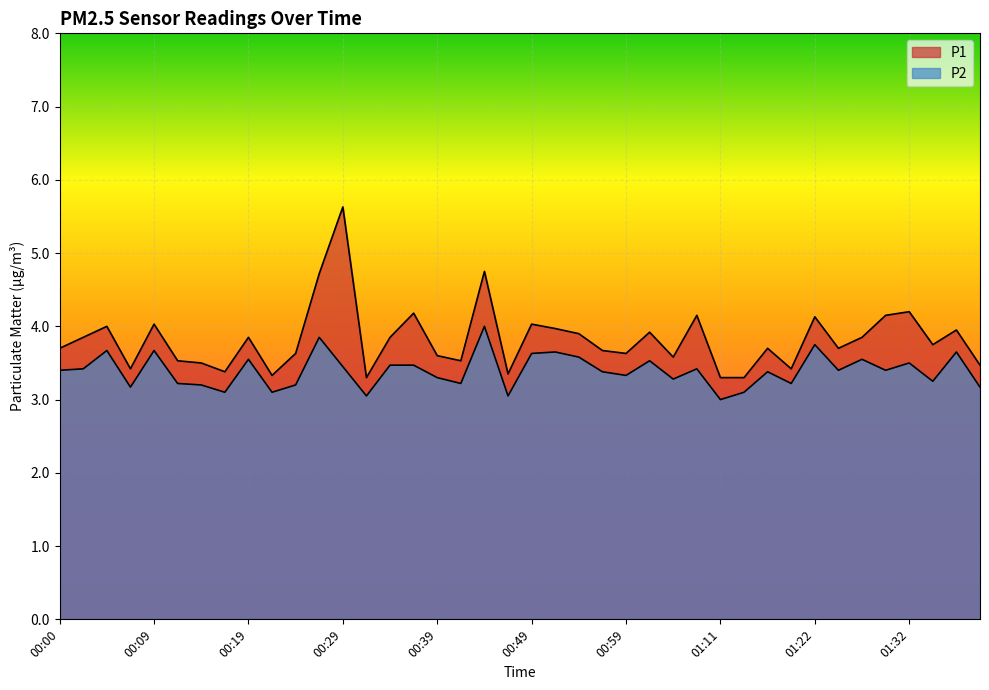

Reading right to left, transcribe all the data shown in this chart.

P1: 01:40=3.5	01:37=4.0	01:35=3.8	01:32=4.2	01:30=4.2	01:27=3.9	01:25=3.7	01:22=4.1	01:19=3.4	01:16=3.7	01:14=3.3	01:11=3.3	01:09=4.2	01:07=3.6	01:04=3.9	00:59=3.6	00:57=3.7	00:54=3.9	00:52=4.0	00:49=4.0	00:47=3.4	00:44=4.8	00:42=3.5	00:39=3.6	00:37=4.2	00:34=3.9	00:32=3.3	00:29=5.6	00:27=4.7	00:24=3.6	00:22=3.3	00:19=3.9	00:17=3.4	00:14=3.5	00:12=3.5	00:09=4.0	00:07=3.4	00:05=4.0	00:02=3.9	00:00=3.7
P2: 01:40=3.2	01:37=3.6	01:35=3.2	01:32=3.5	01:30=3.4	01:27=3.5	01:25=3.4	01:22=3.8	01:19=3.2	01:16=3.4	01:14=3.1	01:11=3.0	01:09=3.4	01:07=3.3	01:04=3.5	00:59=3.3	00:57=3.4	00:54=3.6	00:52=3.6	00:49=3.6	00:47=3.0	00:44=4.0	00:42=3.2	00:39=3.3	00:37=3.5	00:34=3.5	00:32=3.0	00:29=3.5	00:27=3.9	00:24=3.2	00:22=3.1	00:19=3.5	00:17=3.1	00:14=3.2	00:12=3.2	00:09=3.7	00:07=3.2	00:05=3.7	00:02=3.4	00:00=3.4